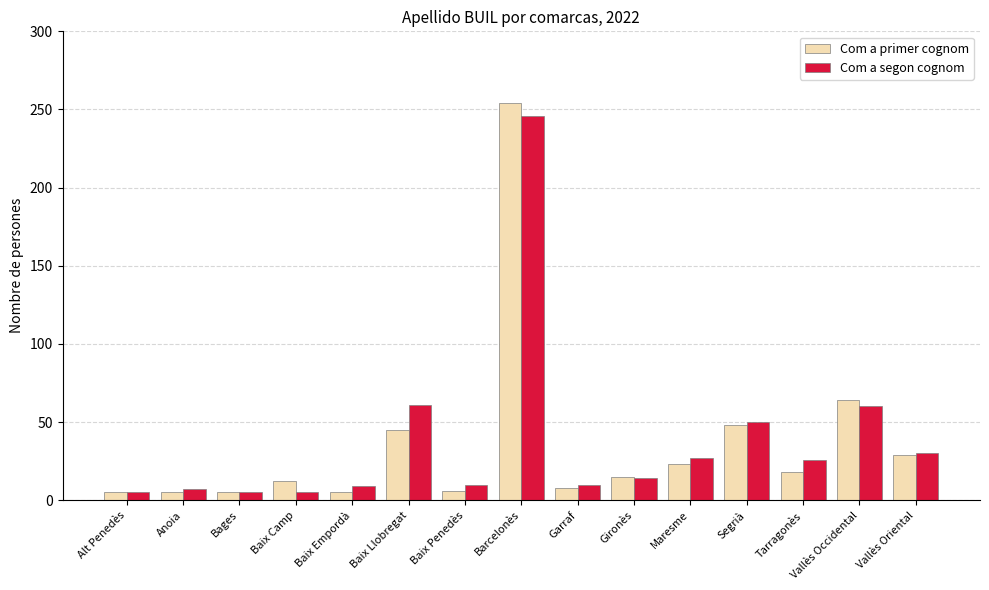

What is the difference between the maximum and minimum values in the Com a primer cognom series?

249